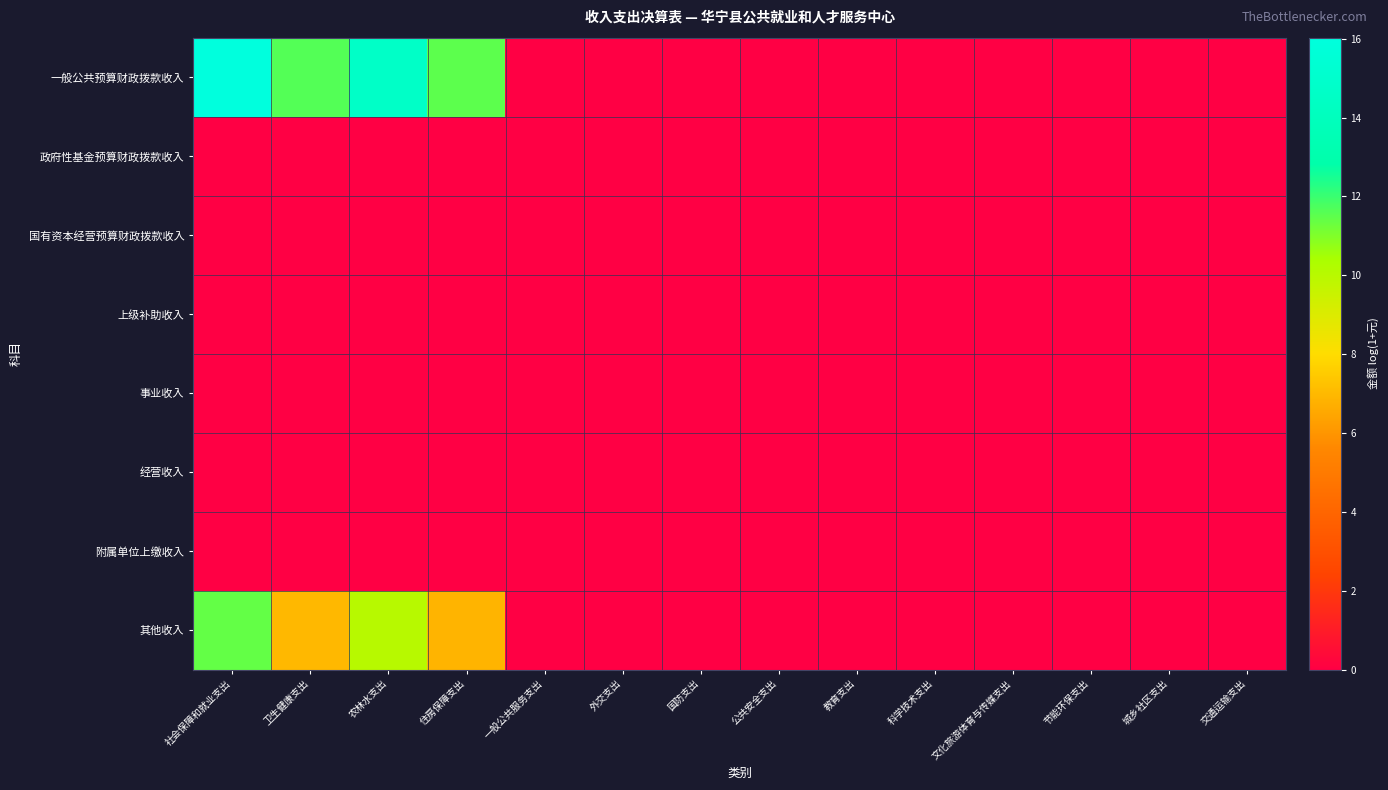

Reading left to right, list all the values displayed in this chart.

一般公共预算财政拨款收入: 社会保障和就业支出=16.0	卫生健康支出=11.6	农林水支出=14.7	住房保障支出=11.5	一般公共服务支出=0.0	外交支出=0.0	国防支出=0.0	公共安全支出=0.0	教育支出=0.0	科学技术支出=0.0	文化旅游体育与传媒支出=0.0	节能环保支出=0.0	城乡社区支出=0.0	交通运输支出=0.0
政府性基金预算财政拨款收入: 社会保障和就业支出=0.0	卫生健康支出=0.0	农林水支出=0.0	住房保障支出=0.0	一般公共服务支出=0.0	外交支出=0.0	国防支出=0.0	公共安全支出=0.0	教育支出=0.0	科学技术支出=0.0	文化旅游体育与传媒支出=0.0	节能环保支出=0.0	城乡社区支出=0.0	交通运输支出=0.0
国有资本经营预算财政拨款收入: 社会保障和就业支出=0.0	卫生健康支出=0.0	农林水支出=0.0	住房保障支出=0.0	一般公共服务支出=0.0	外交支出=0.0	国防支出=0.0	公共安全支出=0.0	教育支出=0.0	科学技术支出=0.0	文化旅游体育与传媒支出=0.0	节能环保支出=0.0	城乡社区支出=0.0	交通运输支出=0.0
上级补助收入: 社会保障和就业支出=0.0	卫生健康支出=0.0	农林水支出=0.0	住房保障支出=0.0	一般公共服务支出=0.0	外交支出=0.0	国防支出=0.0	公共安全支出=0.0	教育支出=0.0	科学技术支出=0.0	文化旅游体育与传媒支出=0.0	节能环保支出=0.0	城乡社区支出=0.0	交通运输支出=0.0
事业收入: 社会保障和就业支出=0.0	卫生健康支出=0.0	农林水支出=0.0	住房保障支出=0.0	一般公共服务支出=0.0	外交支出=0.0	国防支出=0.0	公共安全支出=0.0	教育支出=0.0	科学技术支出=0.0	文化旅游体育与传媒支出=0.0	节能环保支出=0.0	城乡社区支出=0.0	交通运输支出=0.0
经营收入: 社会保障和就业支出=0.0	卫生健康支出=0.0	农林水支出=0.0	住房保障支出=0.0	一般公共服务支出=0.0	外交支出=0.0	国防支出=0.0	公共安全支出=0.0	教育支出=0.0	科学技术支出=0.0	文化旅游体育与传媒支出=0.0	节能环保支出=0.0	城乡社区支出=0.0	交通运输支出=0.0
附属单位上缴收入: 社会保障和就业支出=0.0	卫生健康支出=0.0	农林水支出=0.0	住房保障支出=0.0	一般公共服务支出=0.0	外交支出=0.0	国防支出=0.0	公共安全支出=0.0	教育支出=0.0	科学技术支出=0.0	文化旅游体育与传媒支出=0.0	节能环保支出=0.0	城乡社区支出=0.0	交通运输支出=0.0
其他收入: 社会保障和就业支出=11.4	卫生健康支出=7.0	农林水支出=10.0	住房保障支出=6.9	一般公共服务支出=0.0	外交支出=0.0	国防支出=0.0	公共安全支出=0.0	教育支出=0.0	科学技术支出=0.0	文化旅游体育与传媒支出=0.0	节能环保支出=0.0	城乡社区支出=0.0	交通运输支出=0.0